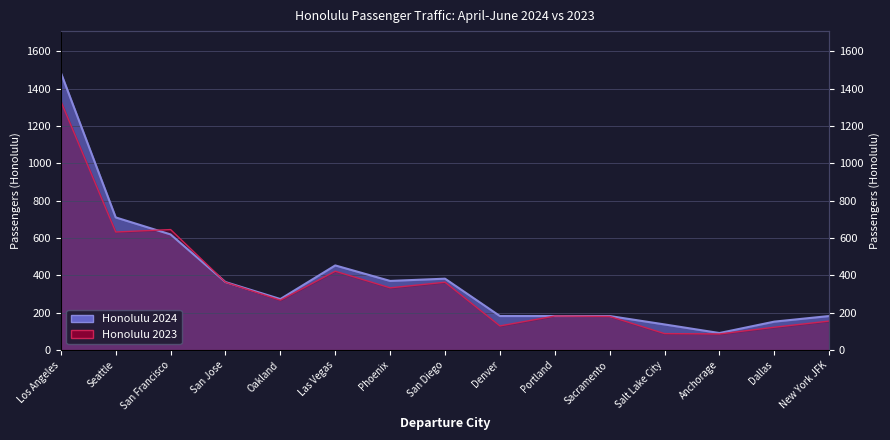

At which label does Honolulu 2024 first exceed 273?

Los Angeles